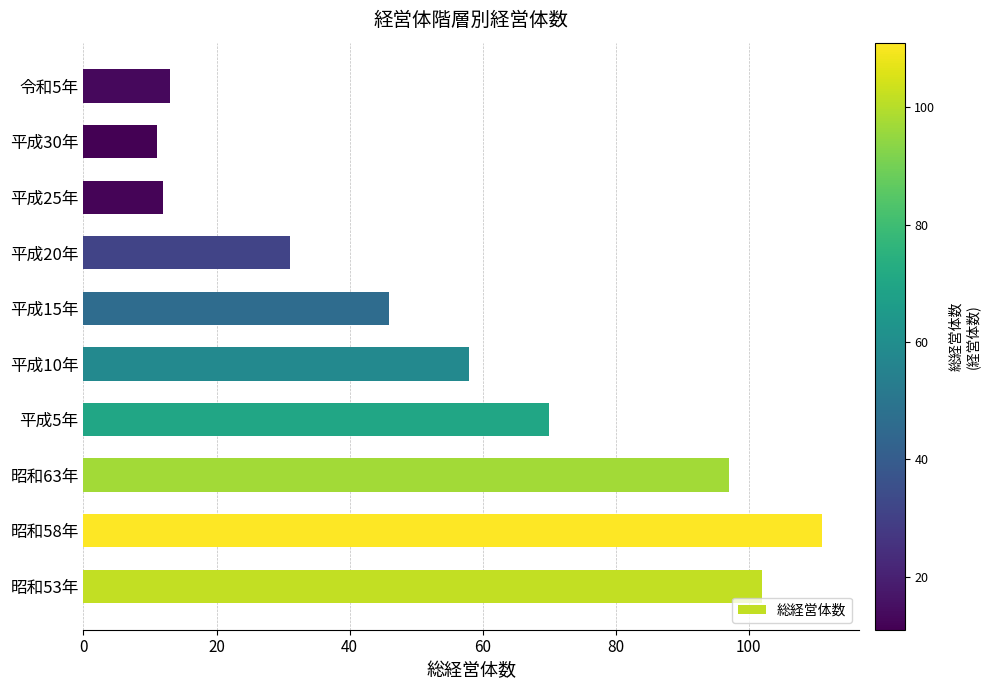

What is the minimum value shown in the chart?

11